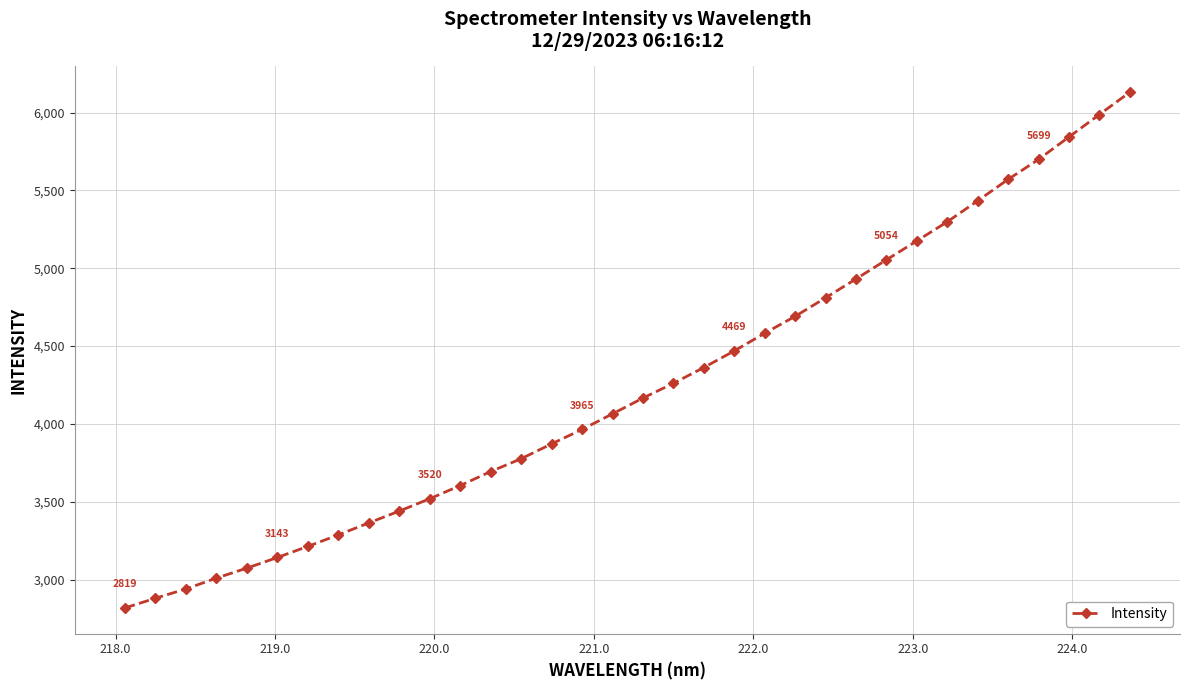

What is the value of the 13th point from the left?

3694.4